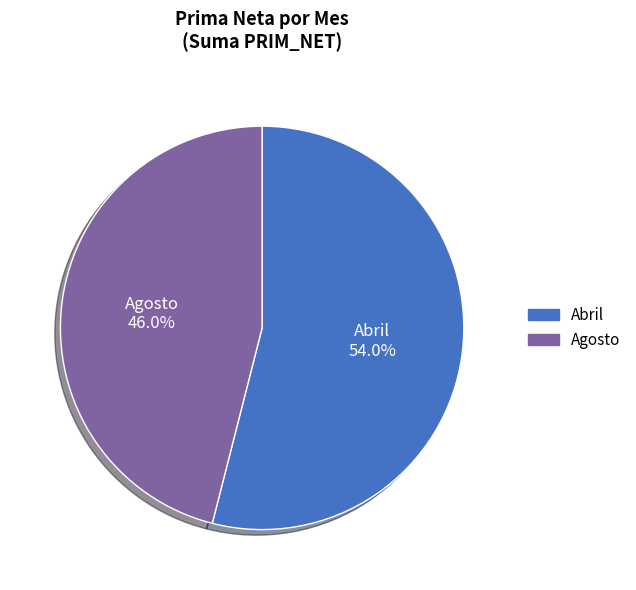

How many segments does this pie chart have?

2